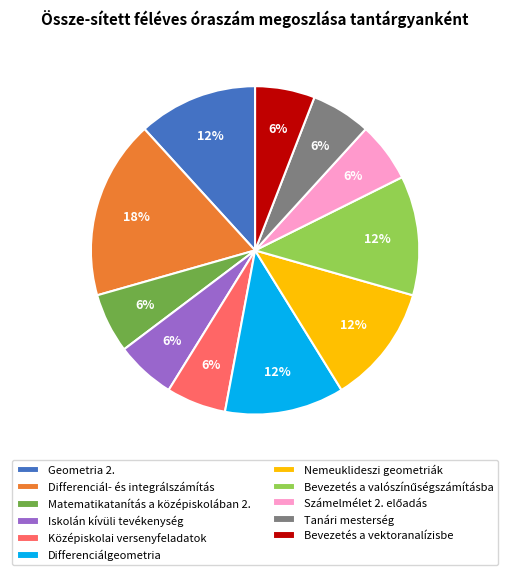

Which has a higher value, Differenciál- és integrálszámítás or Középiskolai versenyfeladatok?

Differenciál- és integrálszámítás